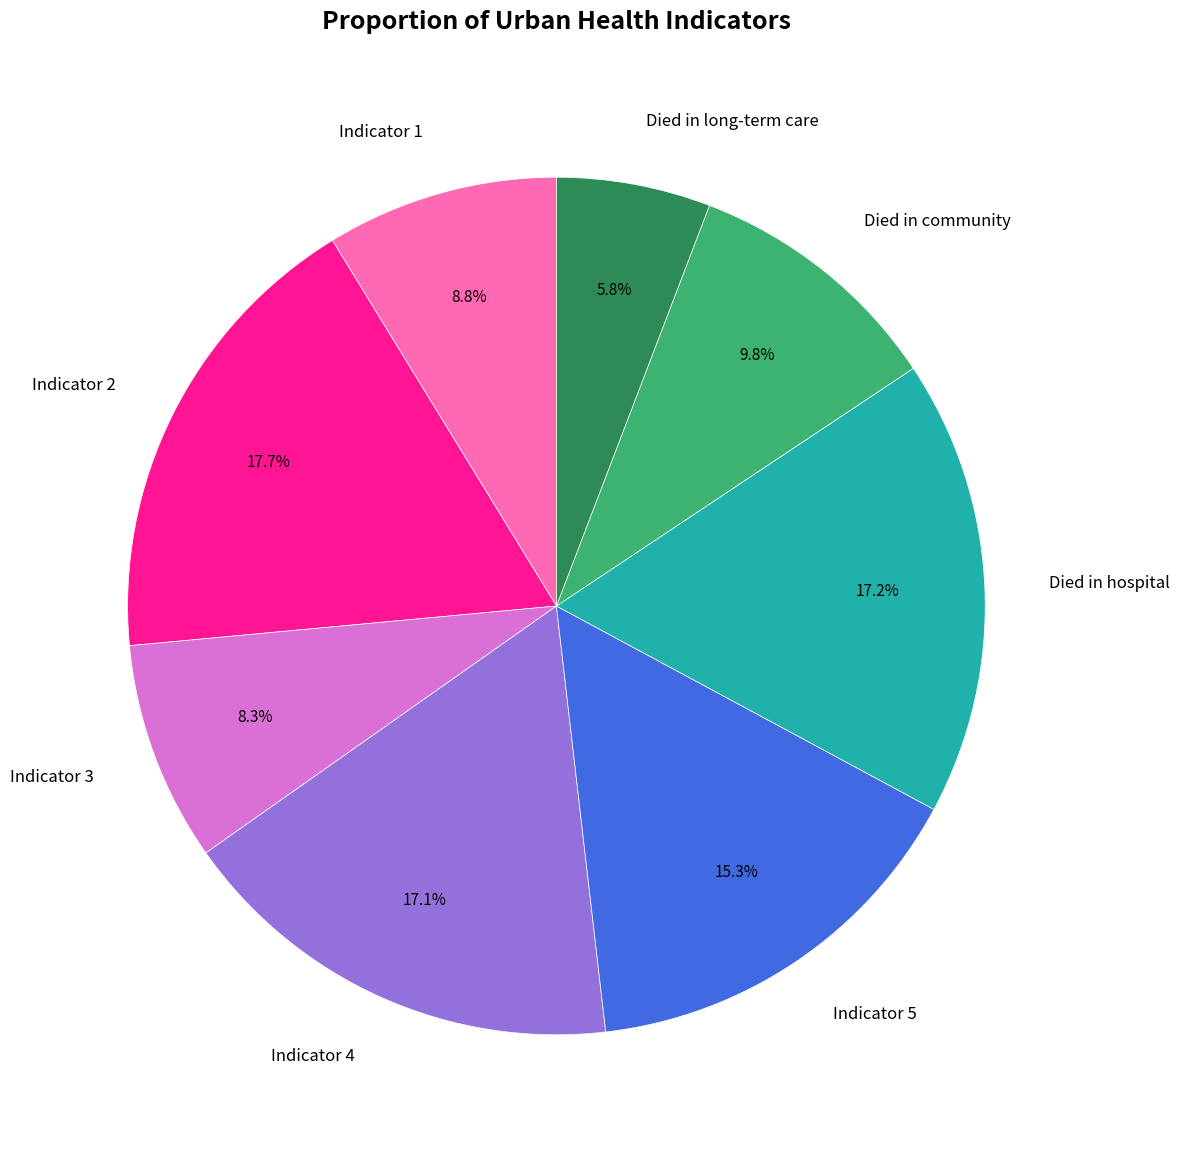

What is the smallest slice in the pie chart?

Died in long-term care